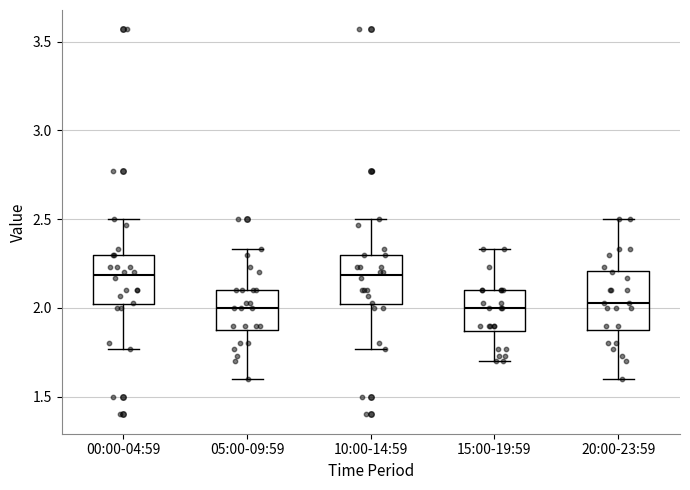

Reading left to right, transcribe this box plot: for each box, give where its median line is, the range the box spans, and where its two whiskers end, as read against the y-axis. The values are not printed on the chart, so give them approximately, as read against the axis.

00:00-04:59: median 2.20, box 2.00 to 2.30, whiskers 1.75 to 2.50
05:00-09:59: median 2.00, box 1.90 to 2.10, whiskers 1.60 to 2.35
10:00-14:59: median 2.20, box 2.00 to 2.30, whiskers 1.75 to 2.50
15:00-19:59: median 2.00, box 1.85 to 2.10, whiskers 1.70 to 2.35
20:00-23:59: median 2.05, box 1.90 to 2.20, whiskers 1.60 to 2.50